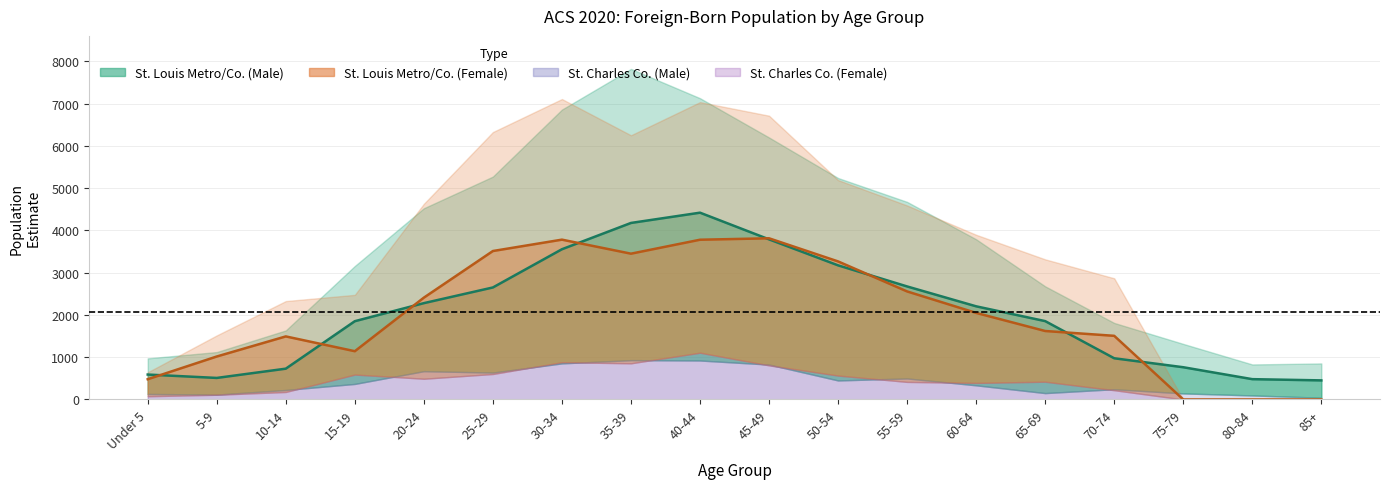

Between 10-14 and 35-39, which series saw the biggest shift?

St. Louis Co. Male (line)